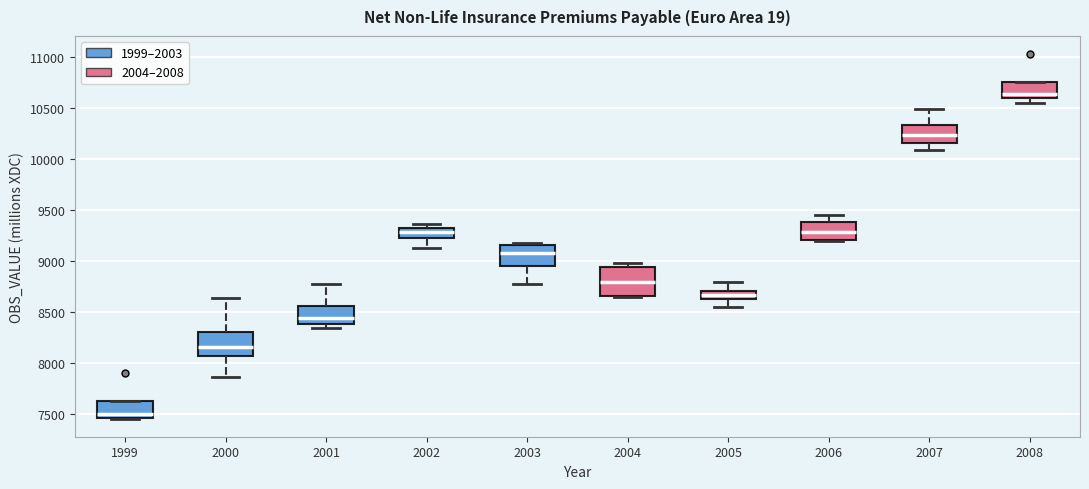

Which box has the highest median line?

2008